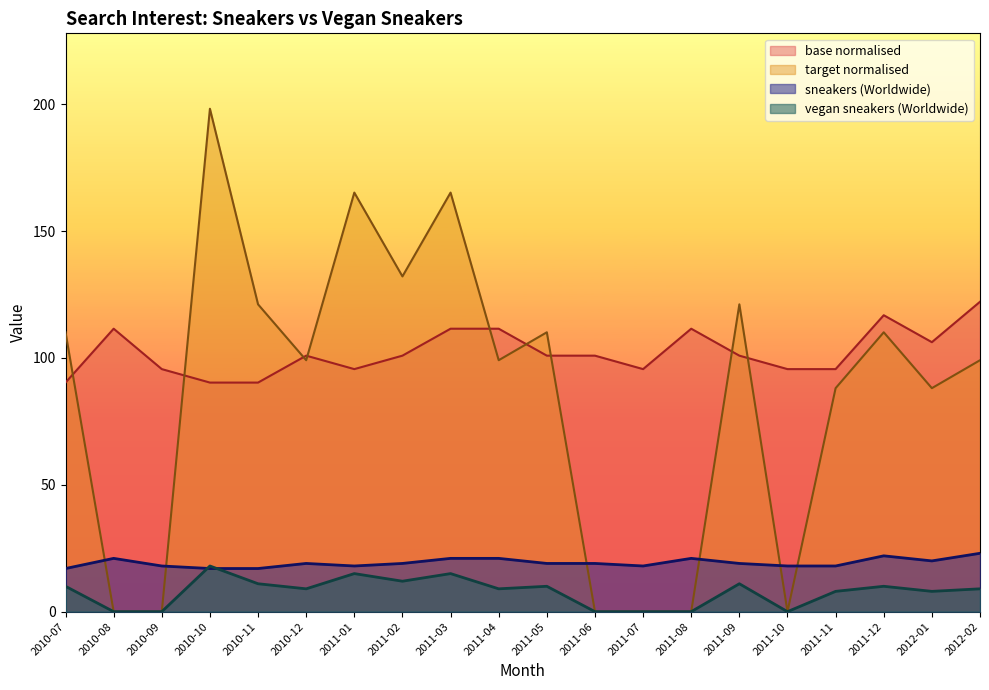

What is the average value of the sneakers (Worldwide) series?

19.2